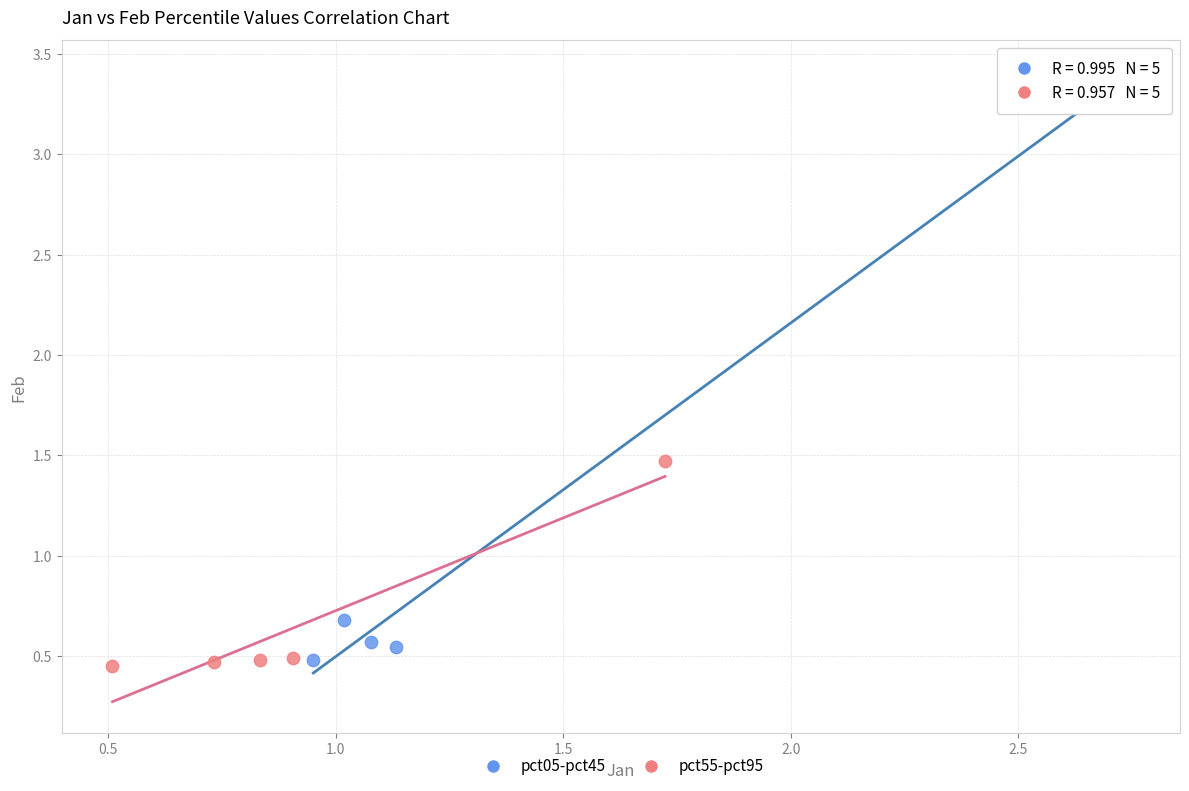

Which series has the widest spread of Y values?

pct05-pct45